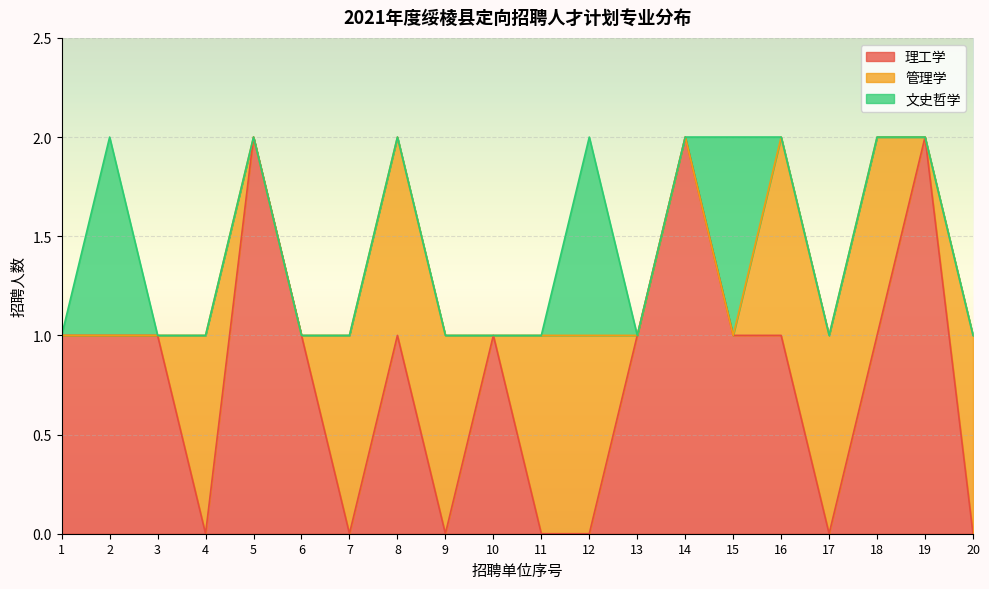

Where do 文史哲学 and 管理学 first cross each other?

15 and 16